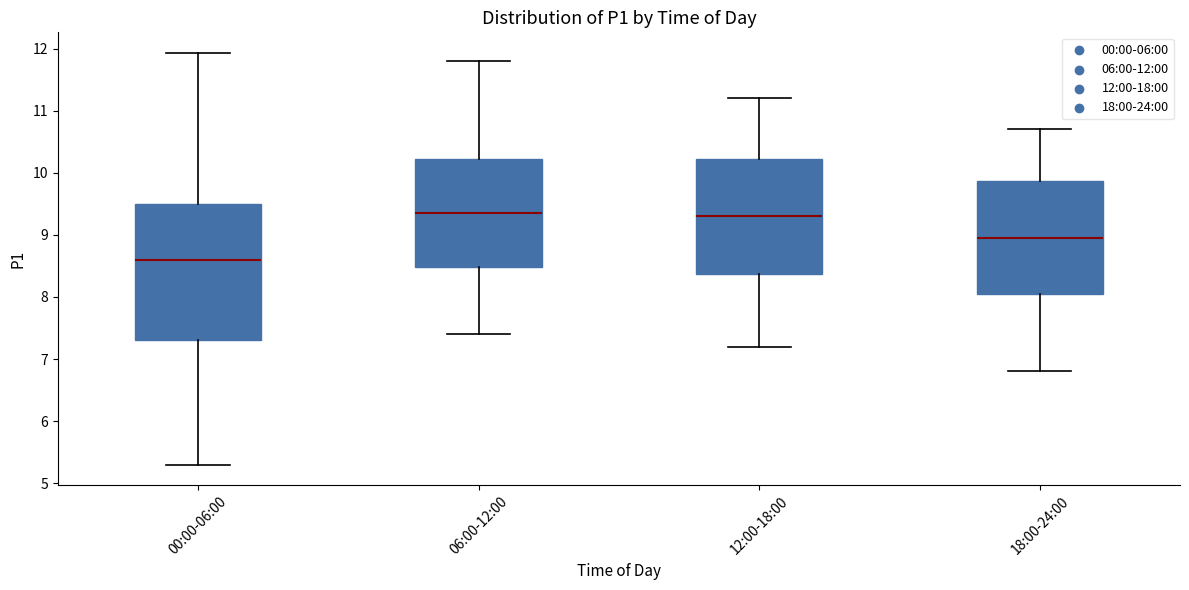

Which box is the tallest, from its lower edge to its upper edge?

00:00-06:00